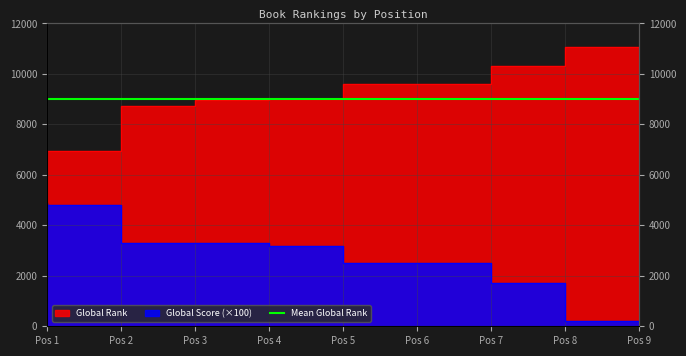

Which series has the widest spread of values?

Global Score